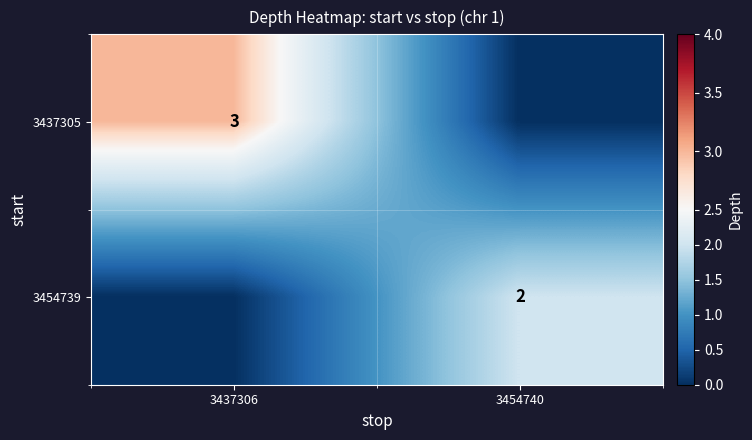

Is it true that 3437305 equals 5 at 3437306?

False